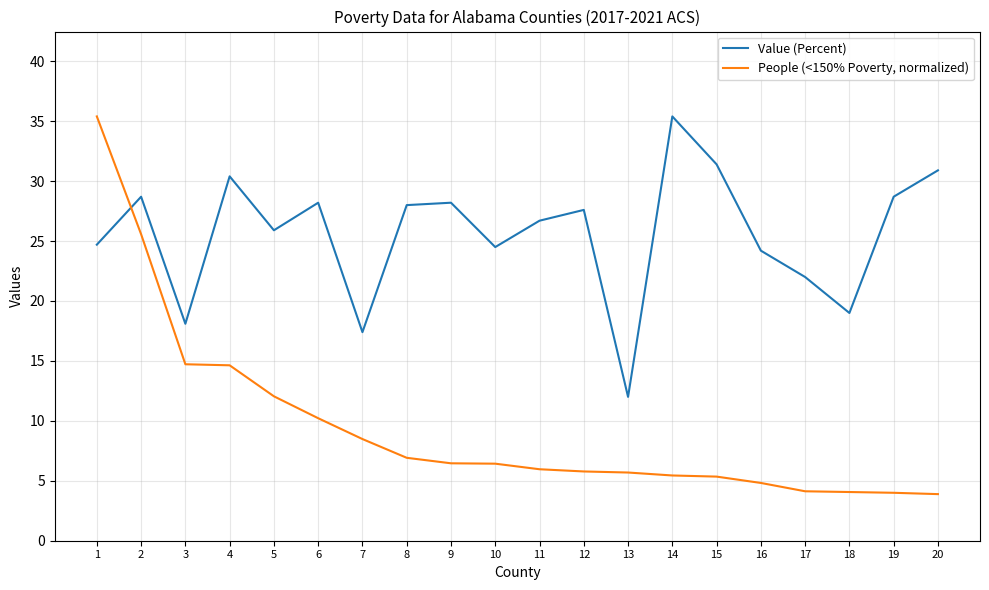

Which series changed the most between 2 and 16?

People (<150% Poverty, normalized)